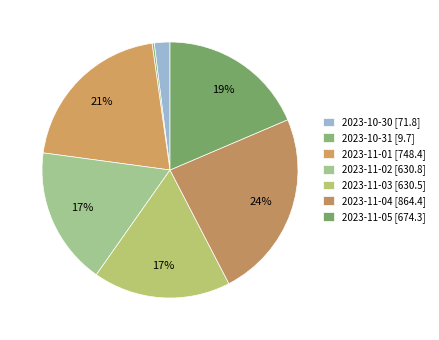

Which has a higher value, 2023-11-03 or 2023-10-31?

2023-11-03